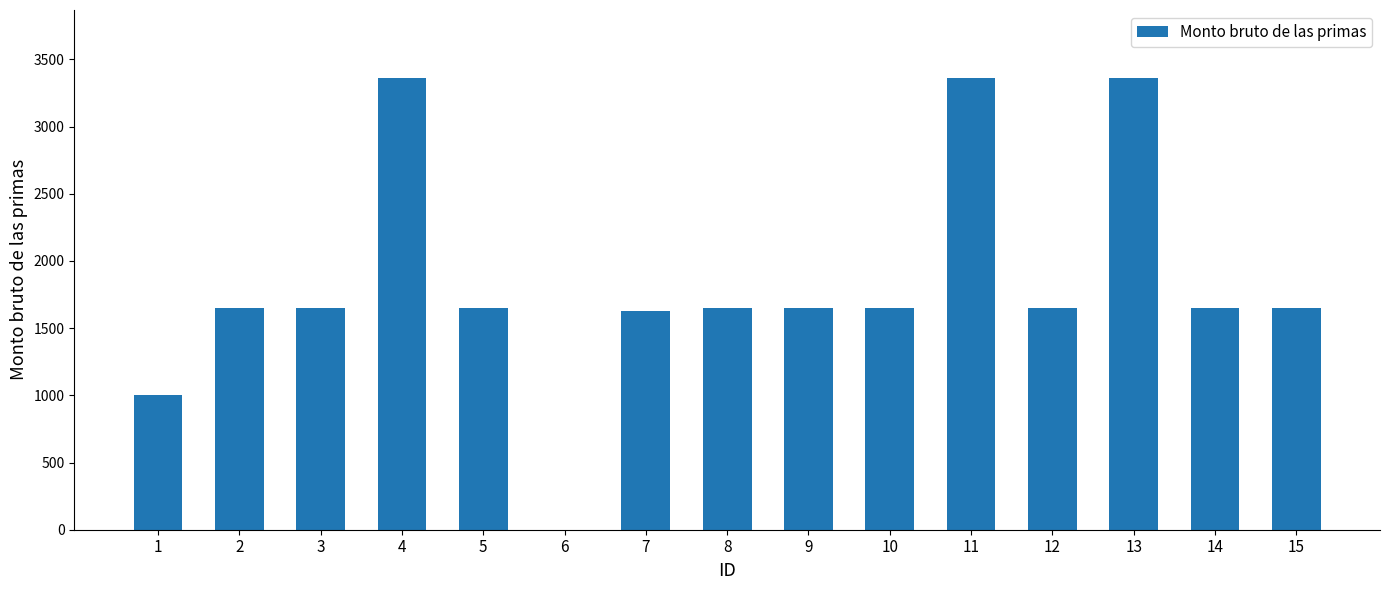

How many positive values are there?

14